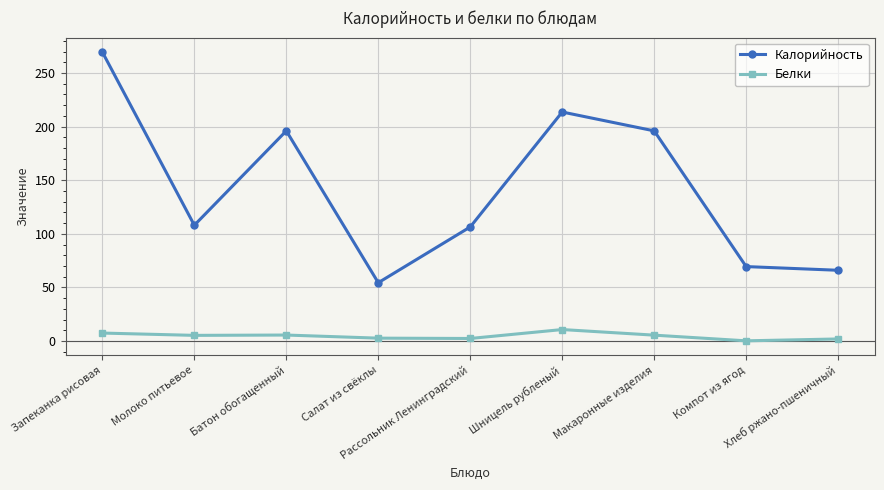

Between Макаронные изделия and Хлеб ржано-пшеничный, which series saw the biggest shift?

Калорийность